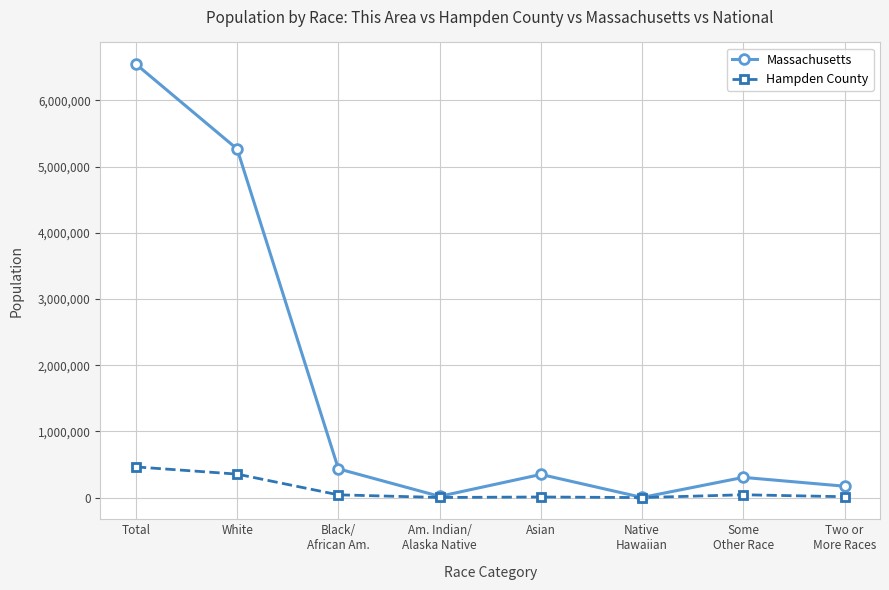

Where is Massachusetts nearest to the value 3274926?

White